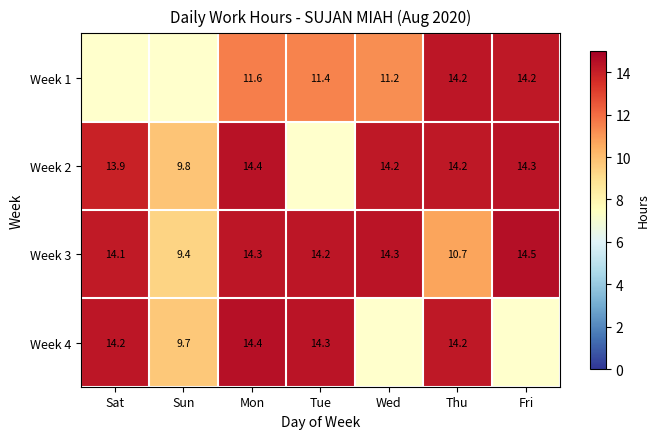

Is the value of Week 3 at Sat greater than the value of Week 4 at Sun?

Yes